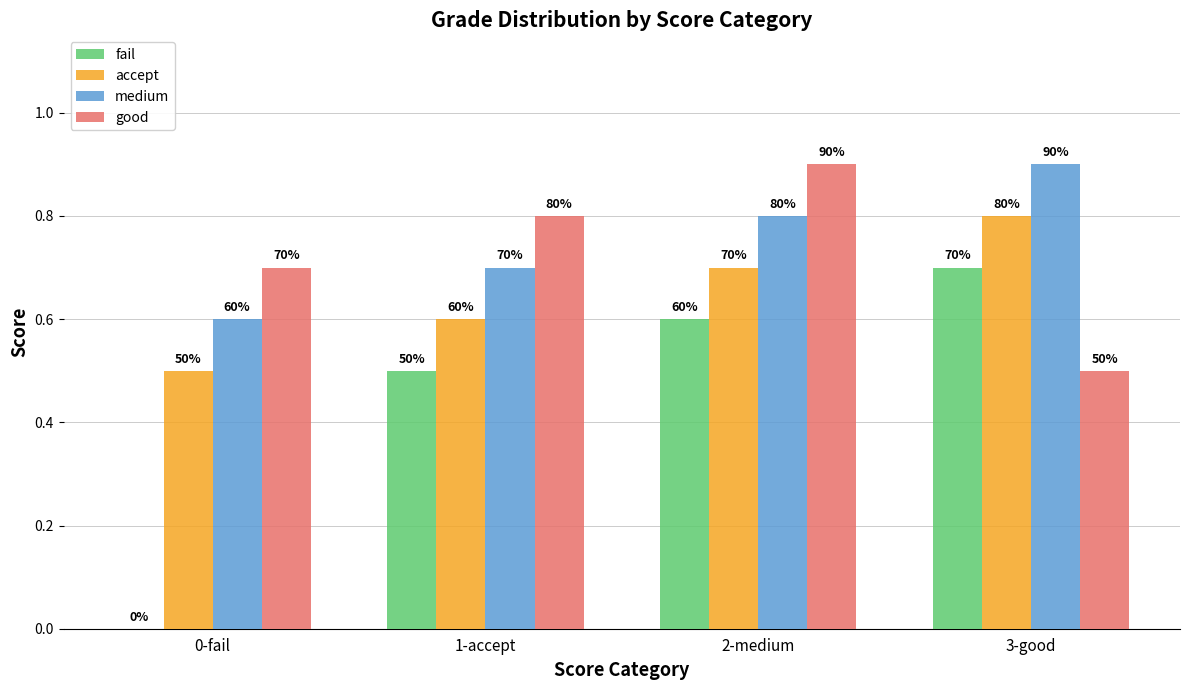

Count the good values in the range 0 to 1.

4